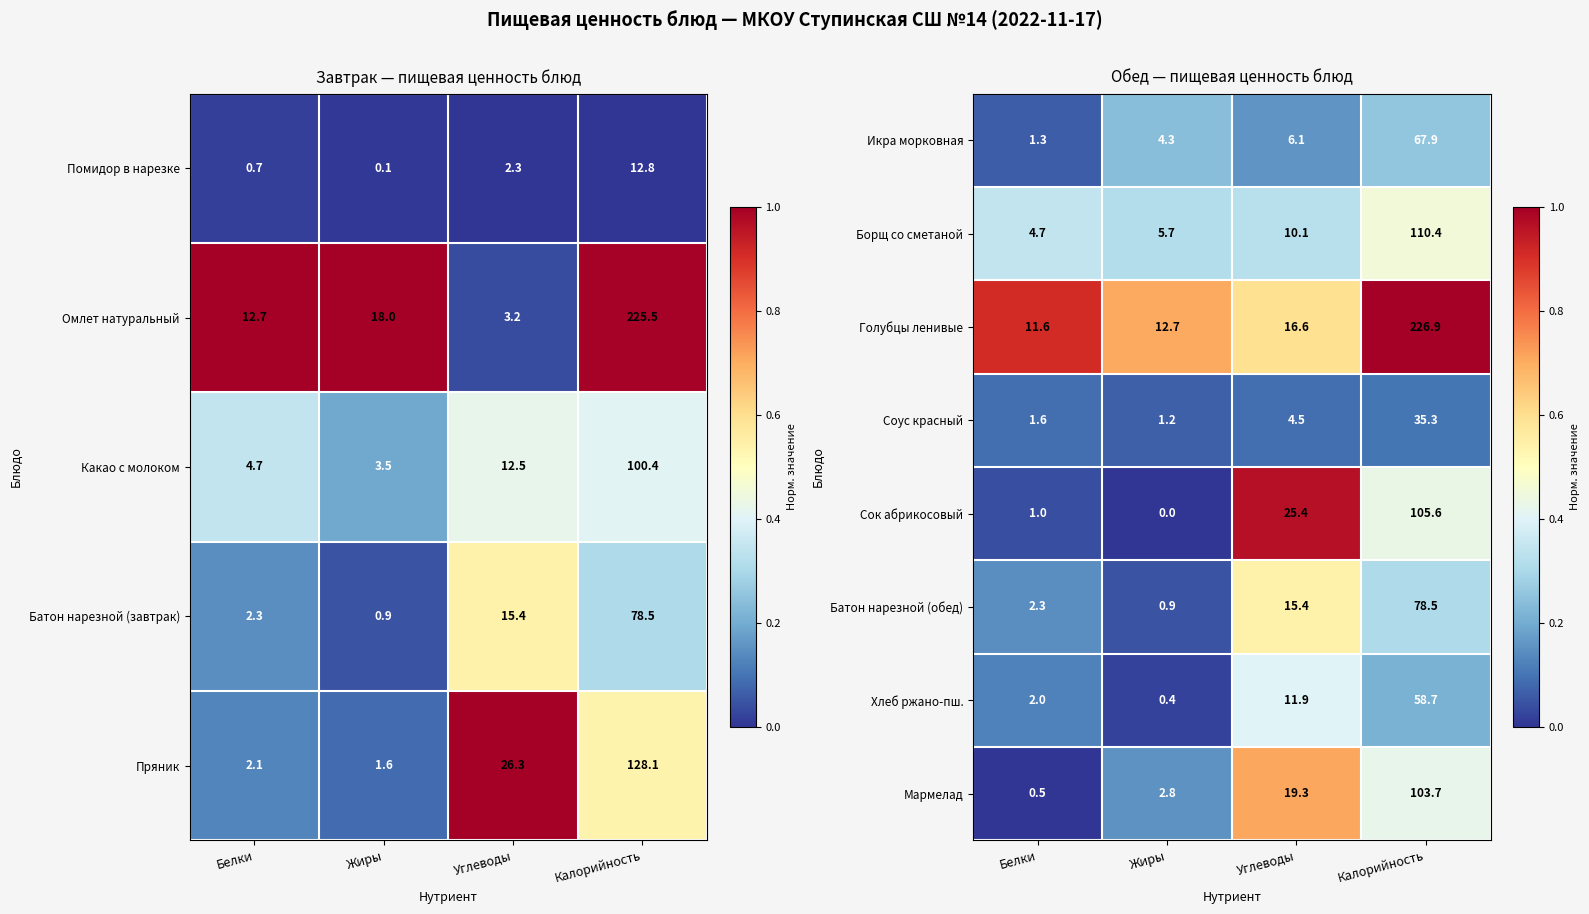

What is the sum of the Хлеб ржано-пш. values at Белки and Калорийность?

60.7